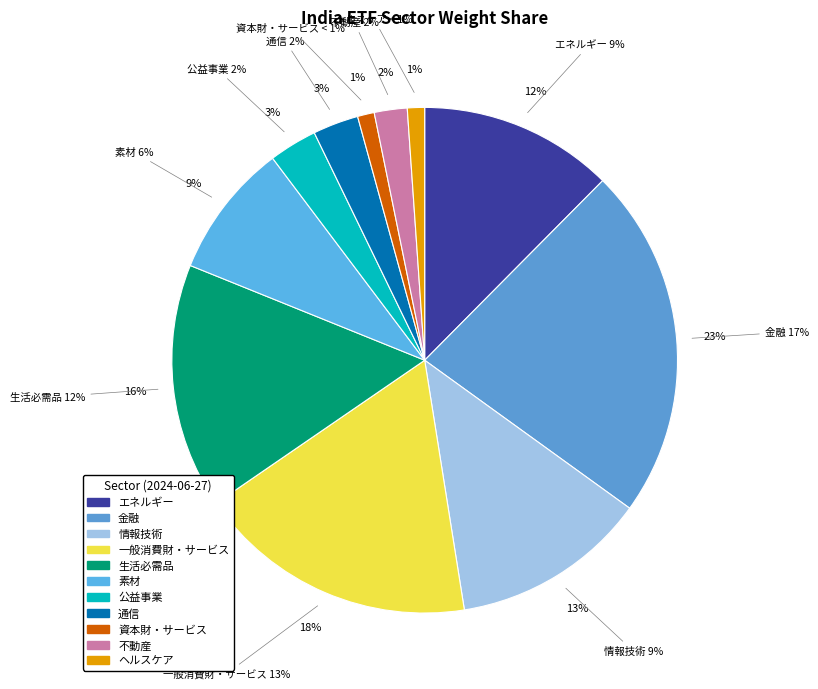

Which category has the smallest portion of the pie?

資本財・サービス